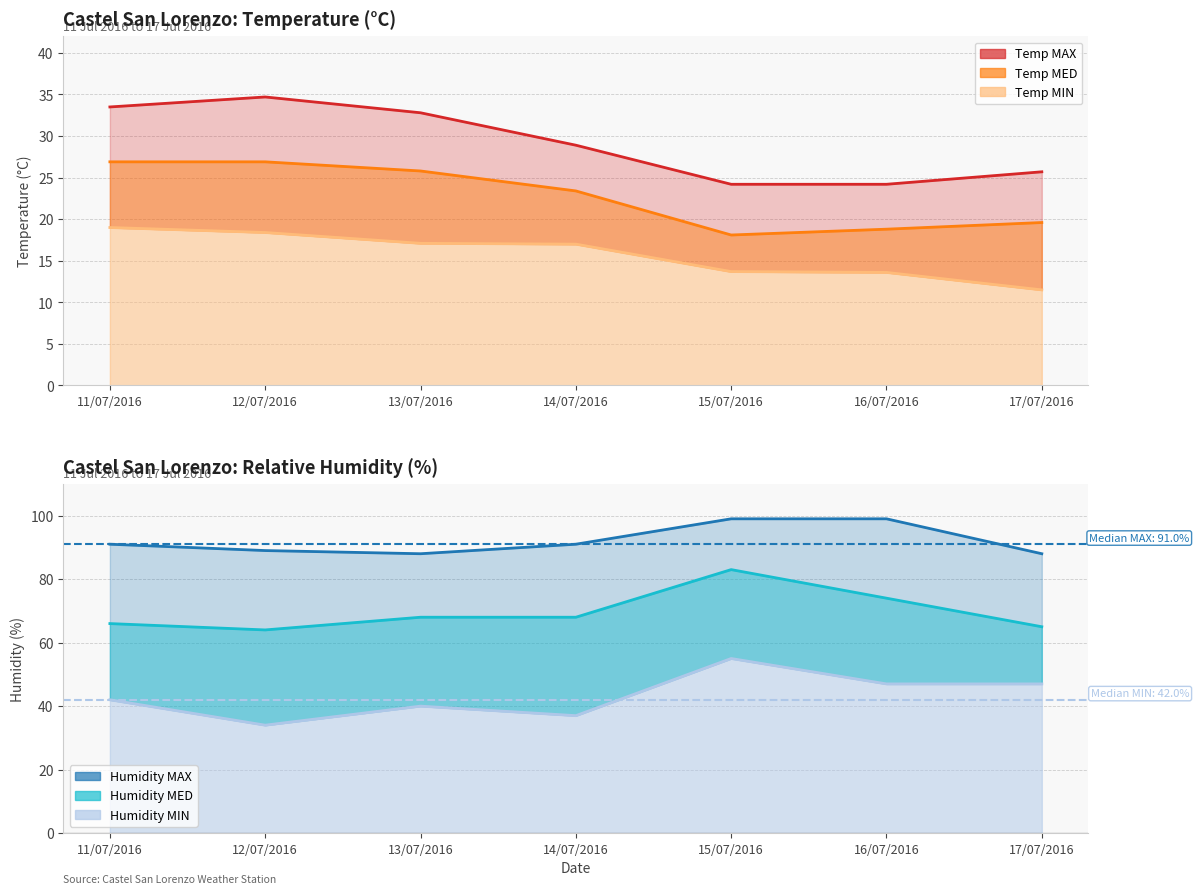

What is the value of the Temp MIN point at the 2nd from the left?

18.4